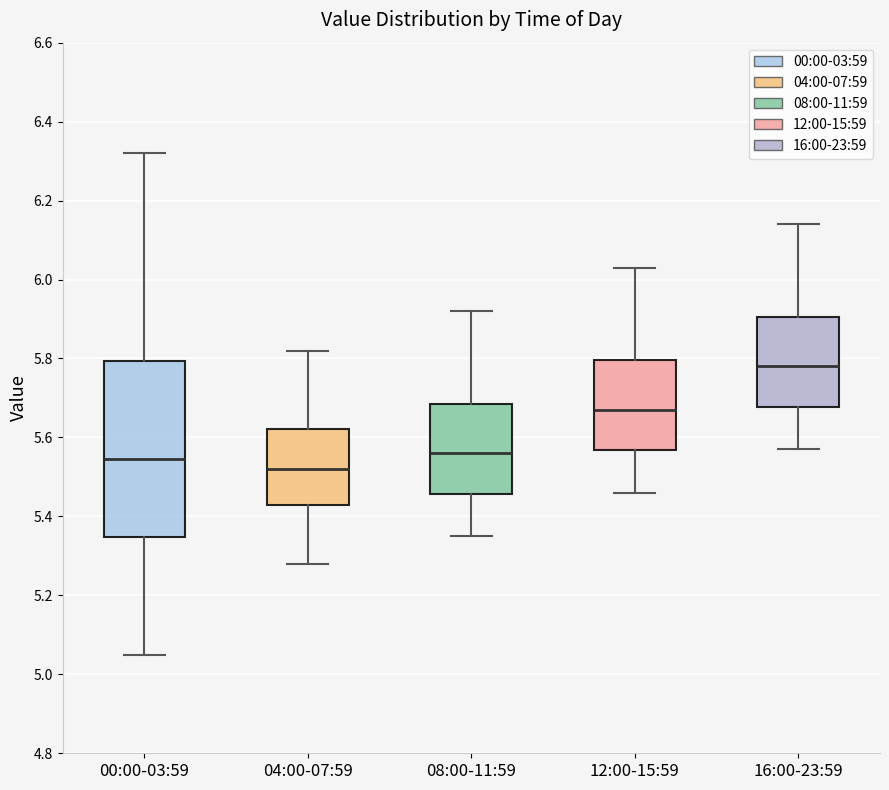

Where is the upper edge of the box for 08:00-11:59 on the y-axis? The values are not printed on the chart, so give them approximately, as read against the axis.

5.68